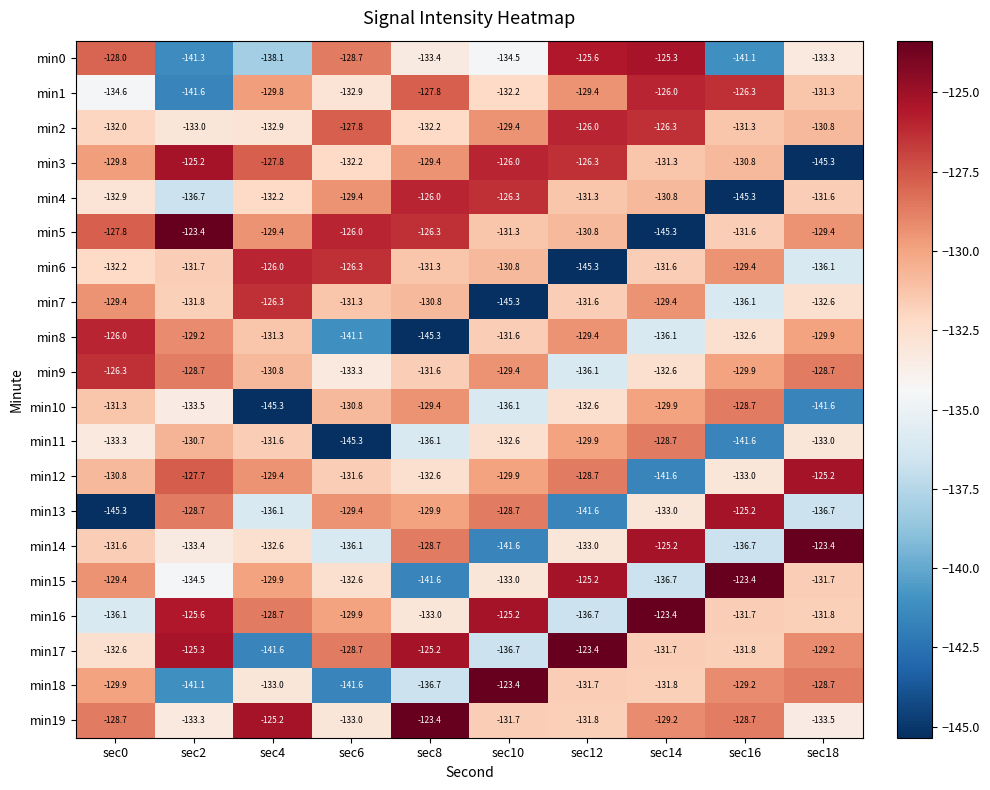

How many series are shown in this chart?

20